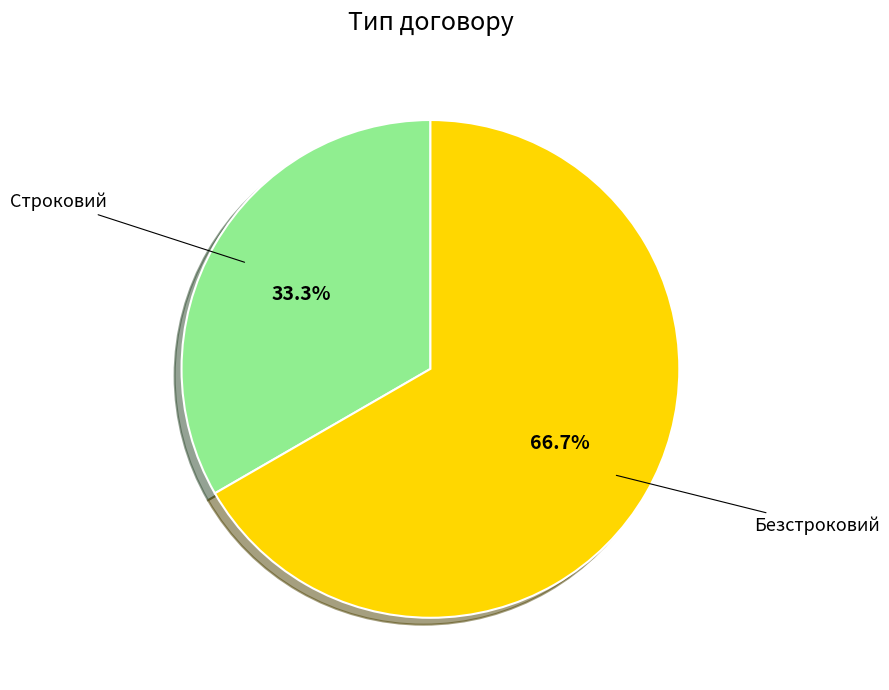

How many segments does this pie chart have?

2